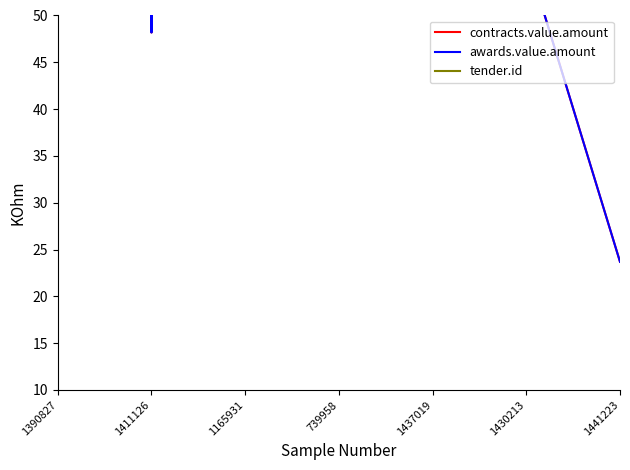

True or false: tender.id and contracts.value.amount cross at least once.

False